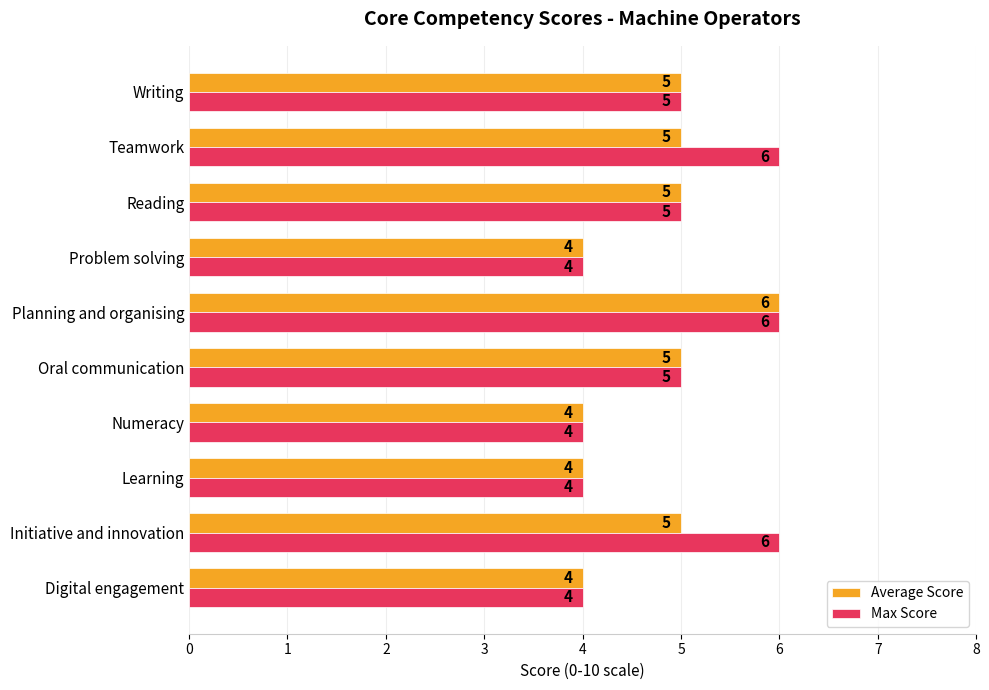

What is the greatest value displayed?

6